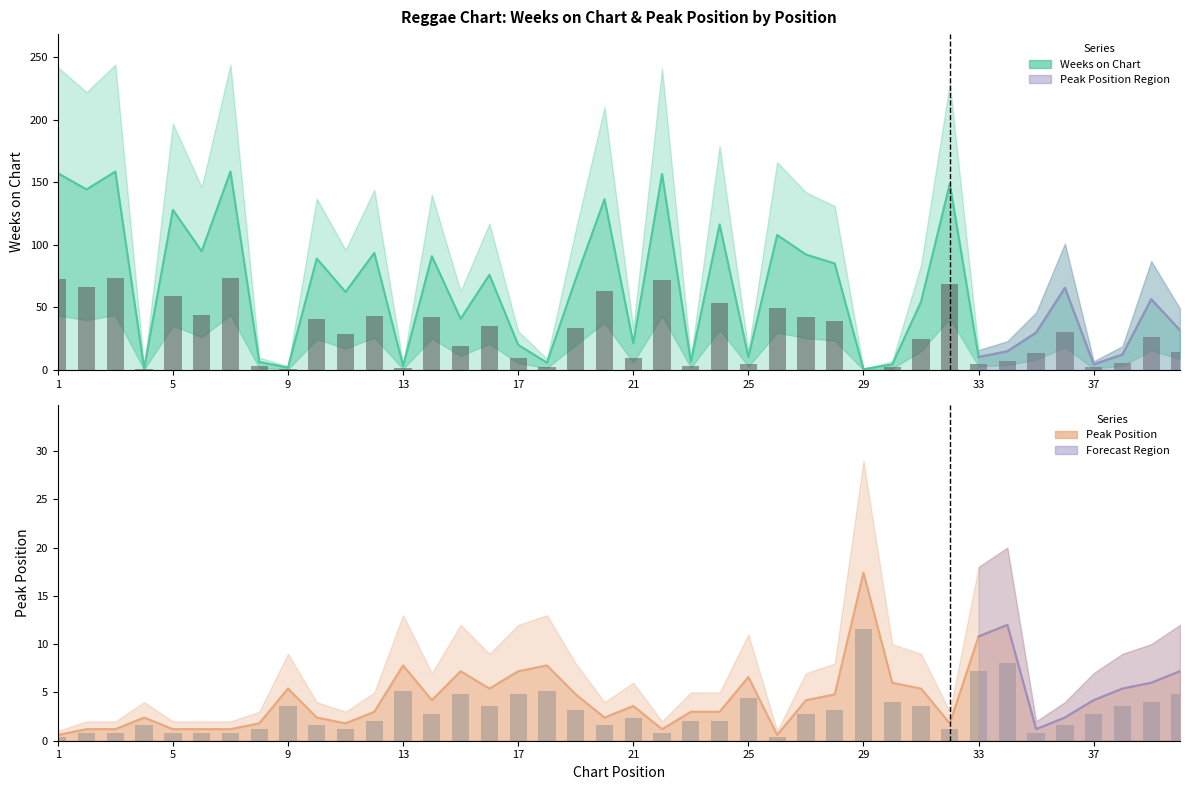

How many bars are there in each group?

2